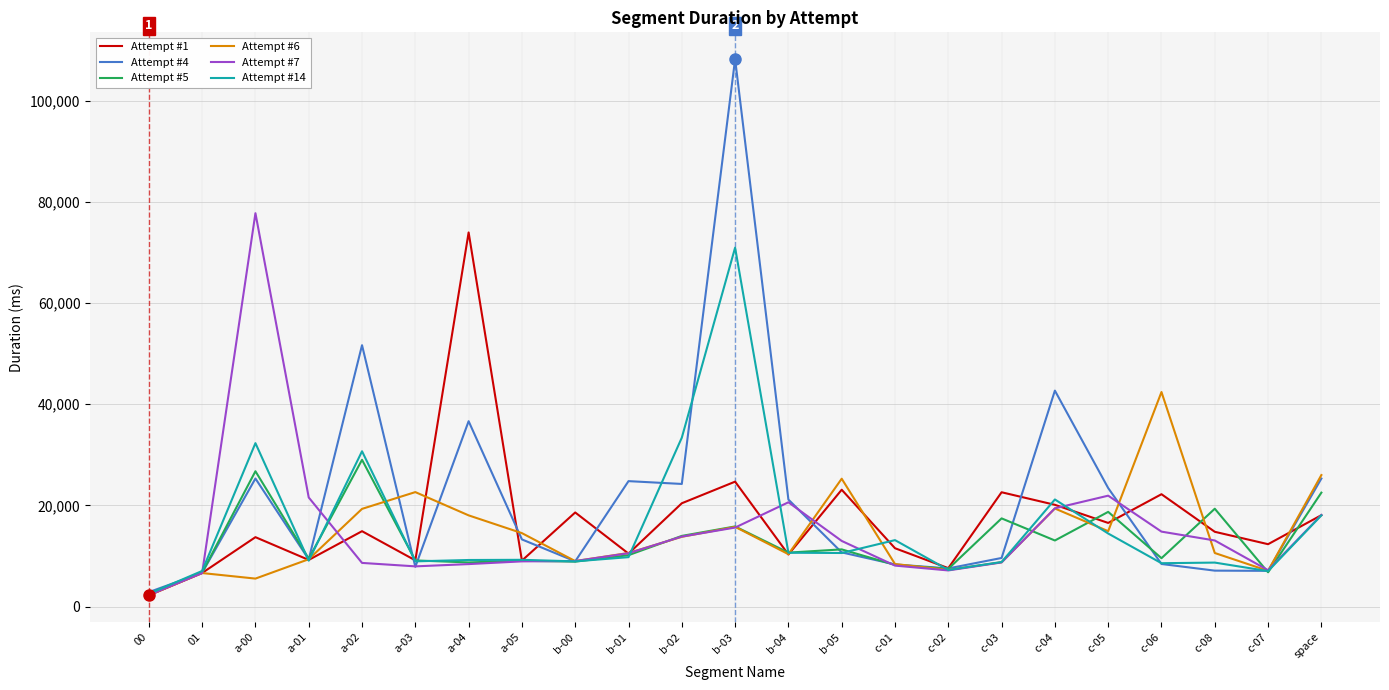

What are all the series names shown in the legend?

Attempt #1, Attempt #4, Attempt #5, Attempt #6, Attempt #7, Attempt #14